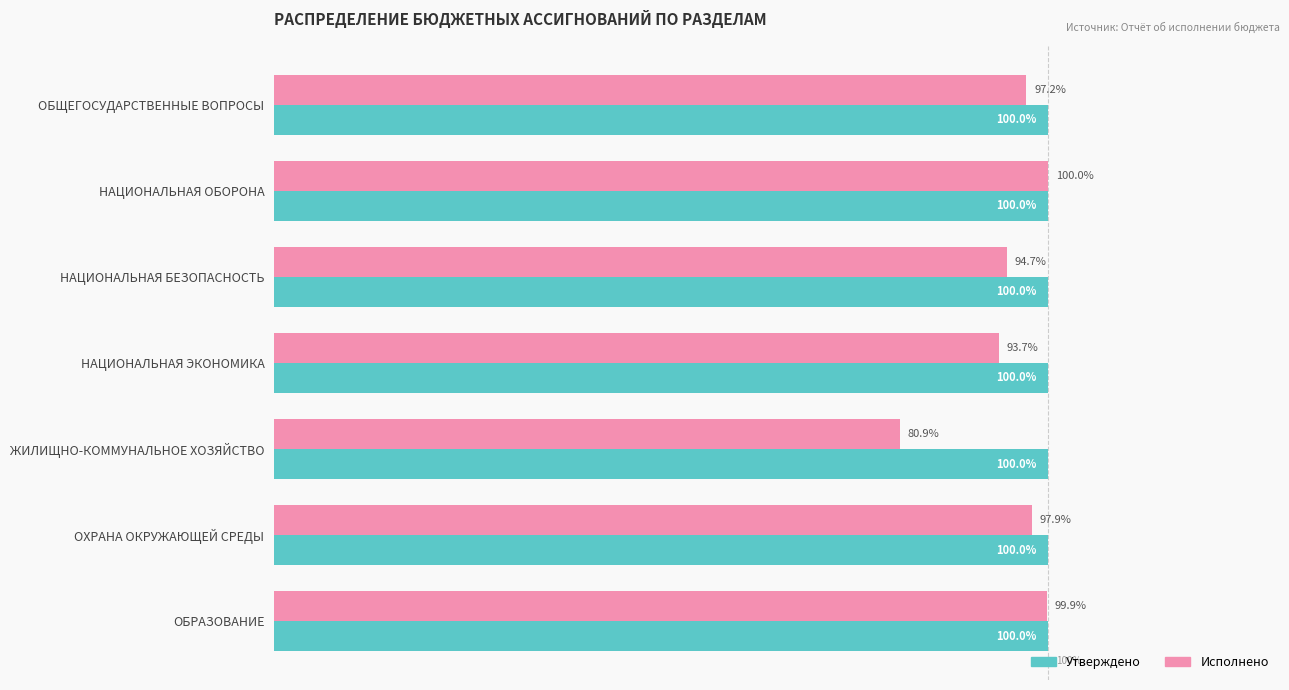

At which label is Исполнено closest to 90?

НАЦИОНАЛЬНАЯ ЭКОНОМИКА